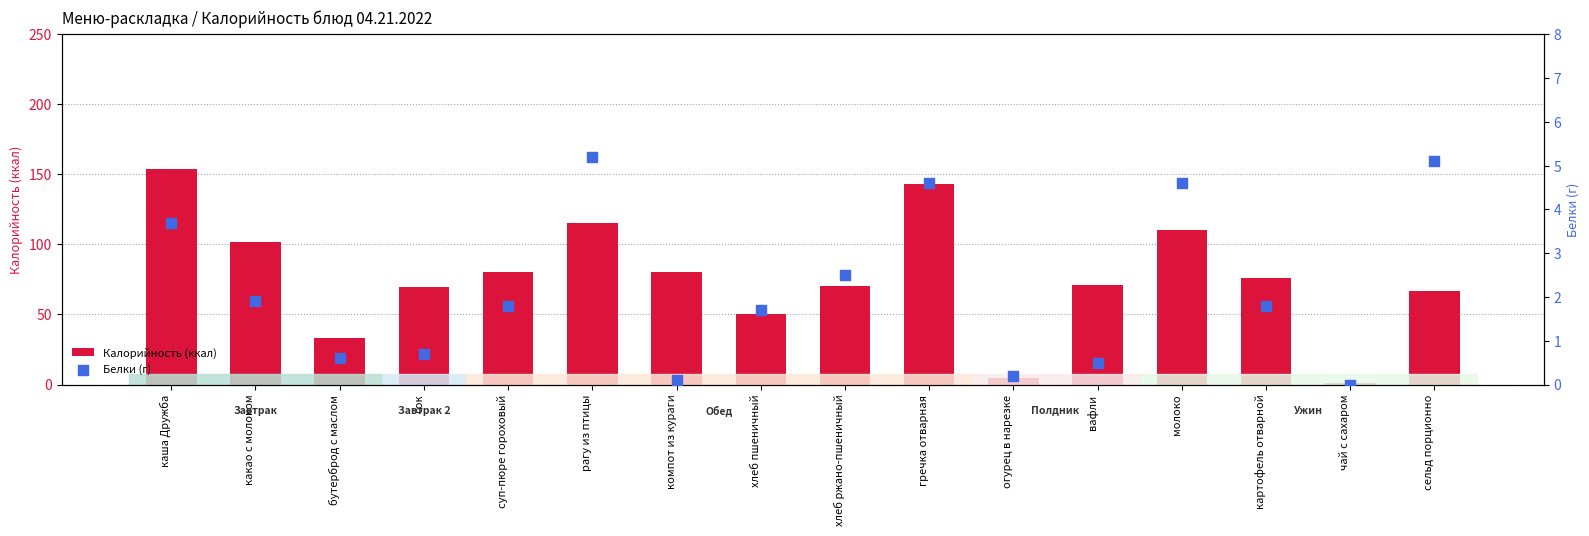

At which category is the sum across all series the highest?

каша Дружба